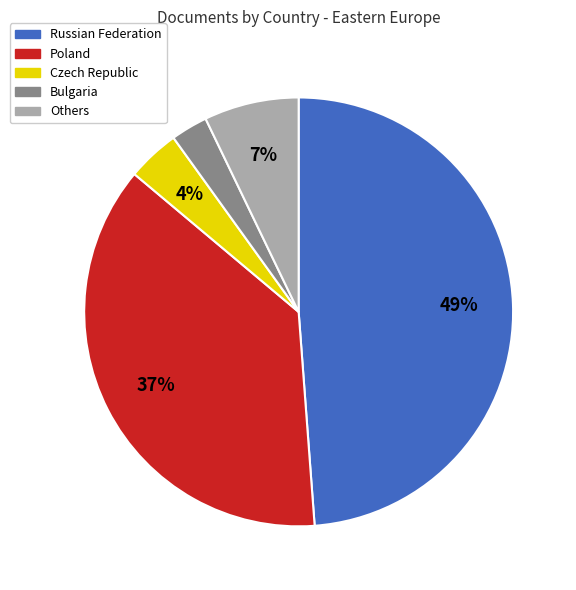

To the nearest percent, what is the difference between the largest and smallest slice percentages?

46%